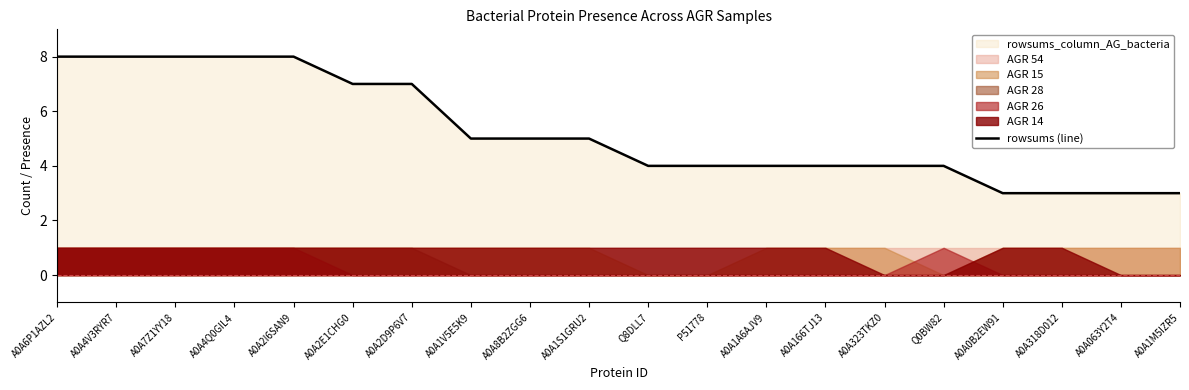

What is the label of the 14th point from the right?

A0A2D9P6V7